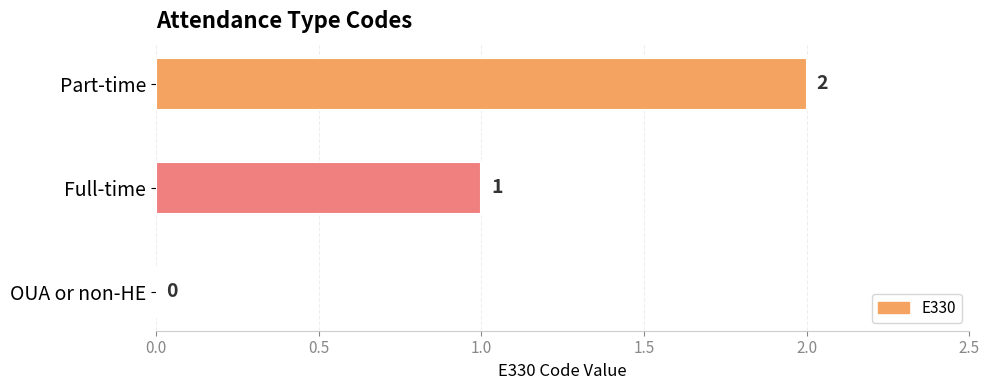

Is it true that the value at OUA or non-HE is -1?

False